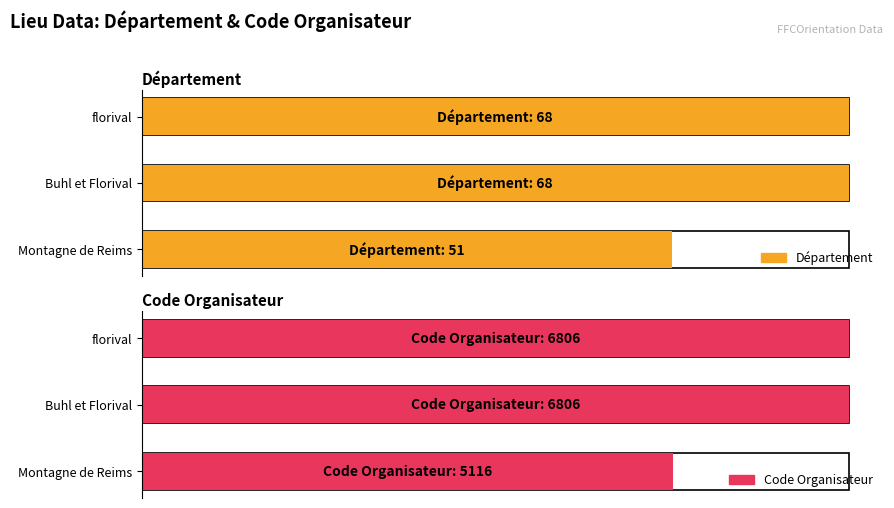

How many groups of bars are there?

3